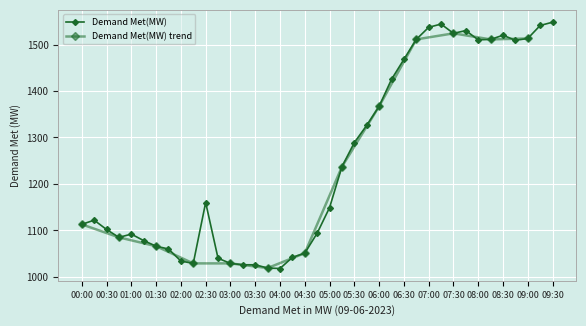

Between 05:15 and 09:15, which is larger?

09:15